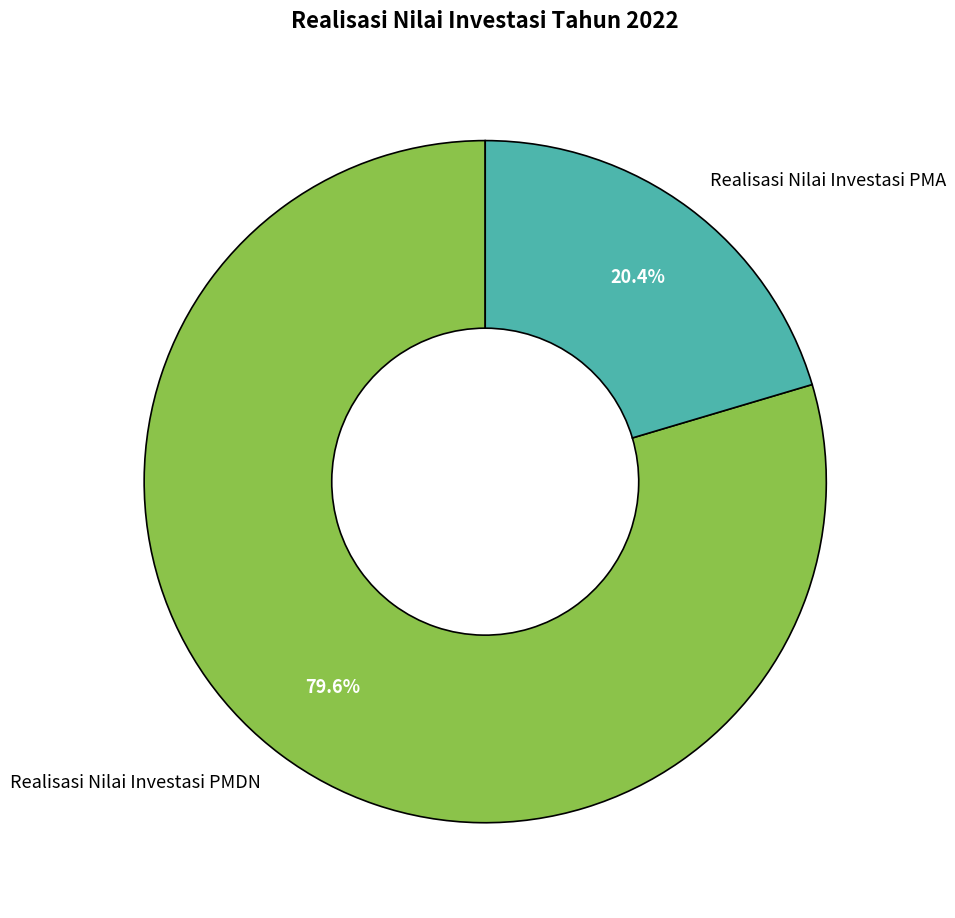

What is the largest slice in the pie chart?

Realisasi Nilai Investasi PMDN